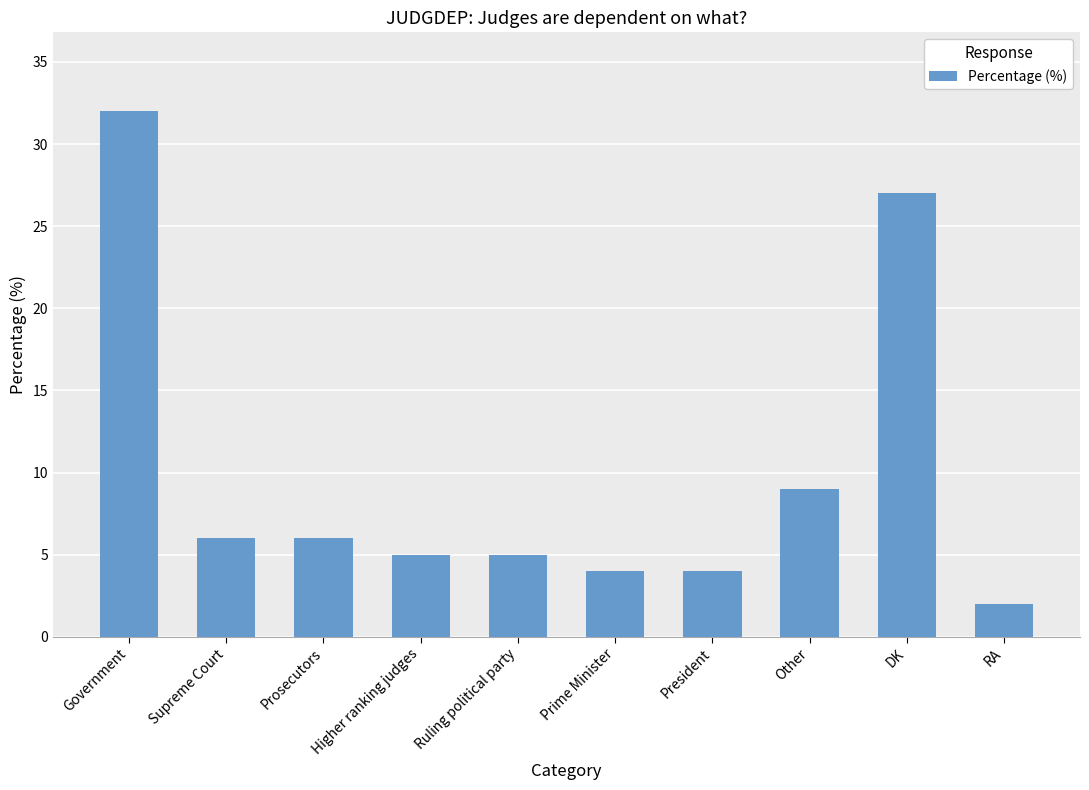

Does the chart contain any negative values?

No